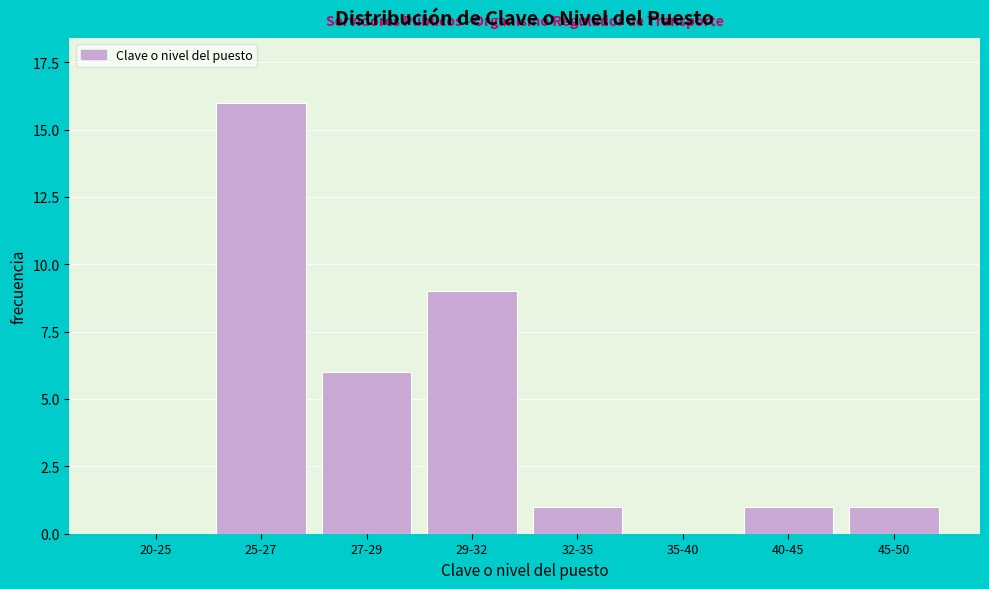

Reading left to right, transcribe all the data shown in this chart.

20-25=0	25-27=16	27-29=6	29-32=9	32-35=1	35-40=0	40-45=1	45-50=1